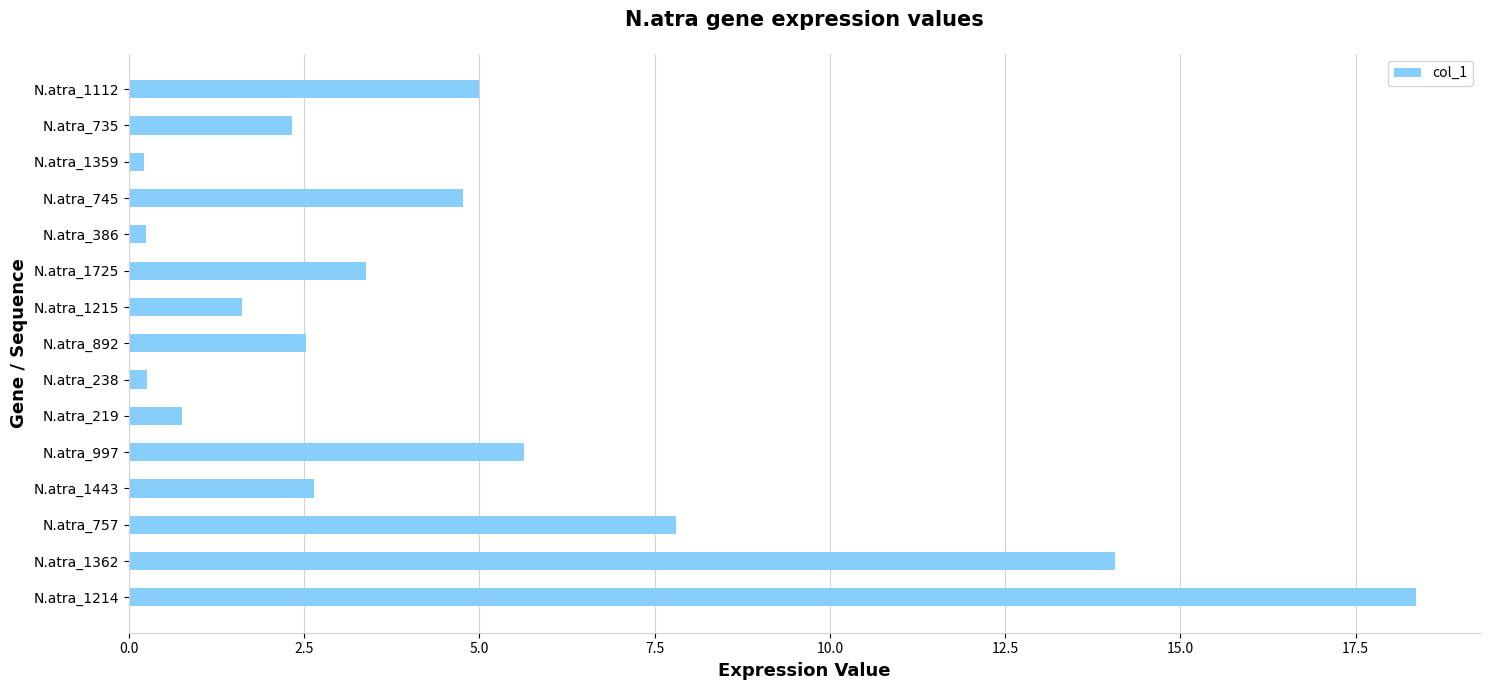

Which category has the highest value across all series?

N.atra_1214